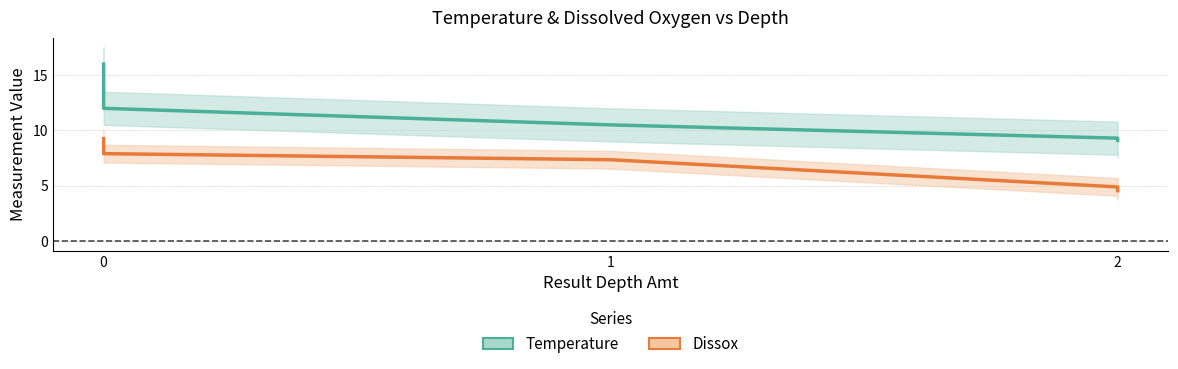

What is the difference between the maximum and second lowest values in the Temperature series?

6.7